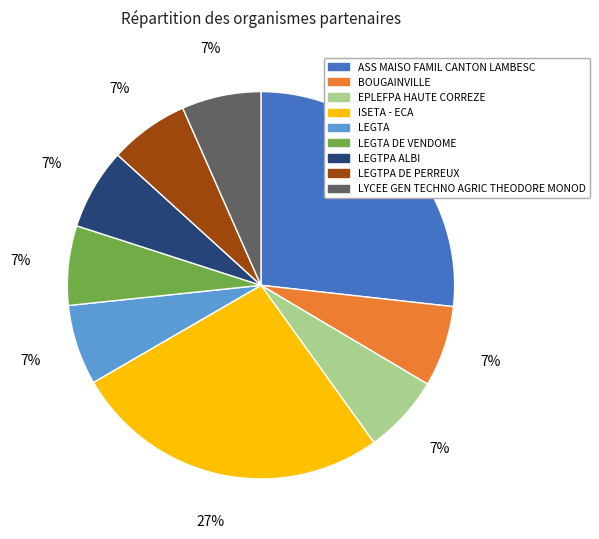

How many segments does this pie chart have?

9